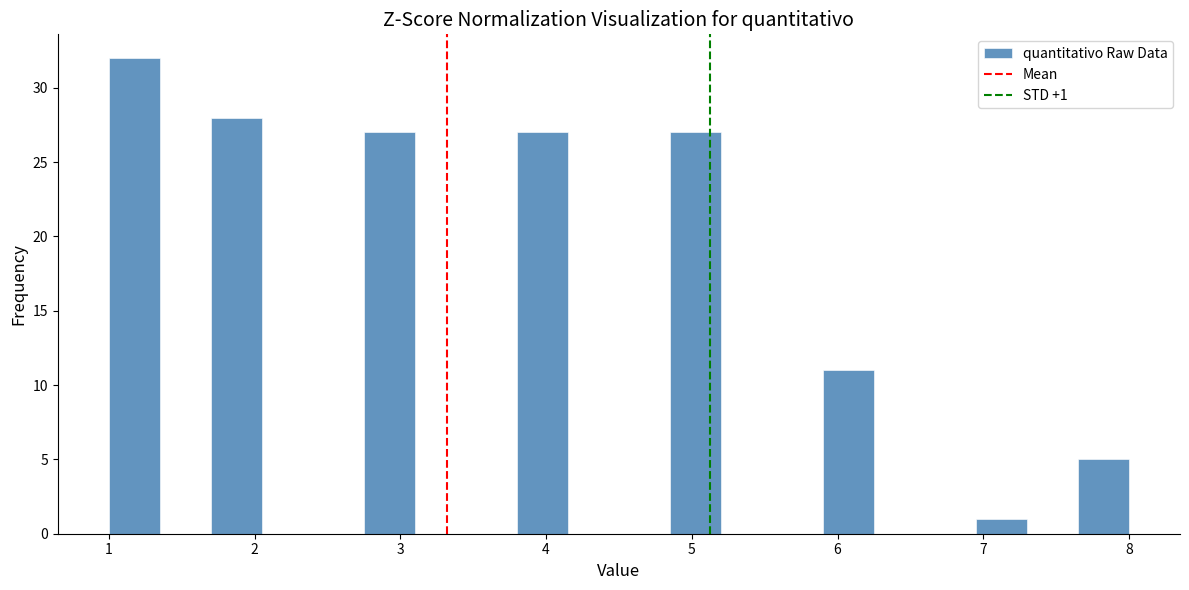

Around what value on the x-axis is the tallest bar? Give the approximate position of its centre, as read against the axis.

1.2